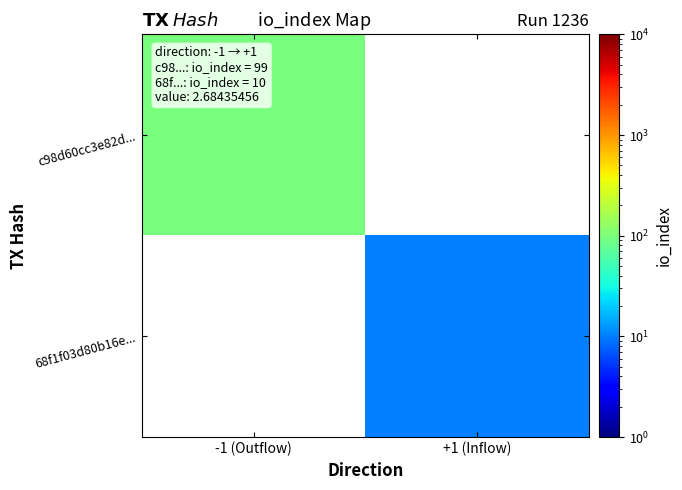

What value does the 68f1f03d80b16e... series have at +1 (Inflow)?

10.0